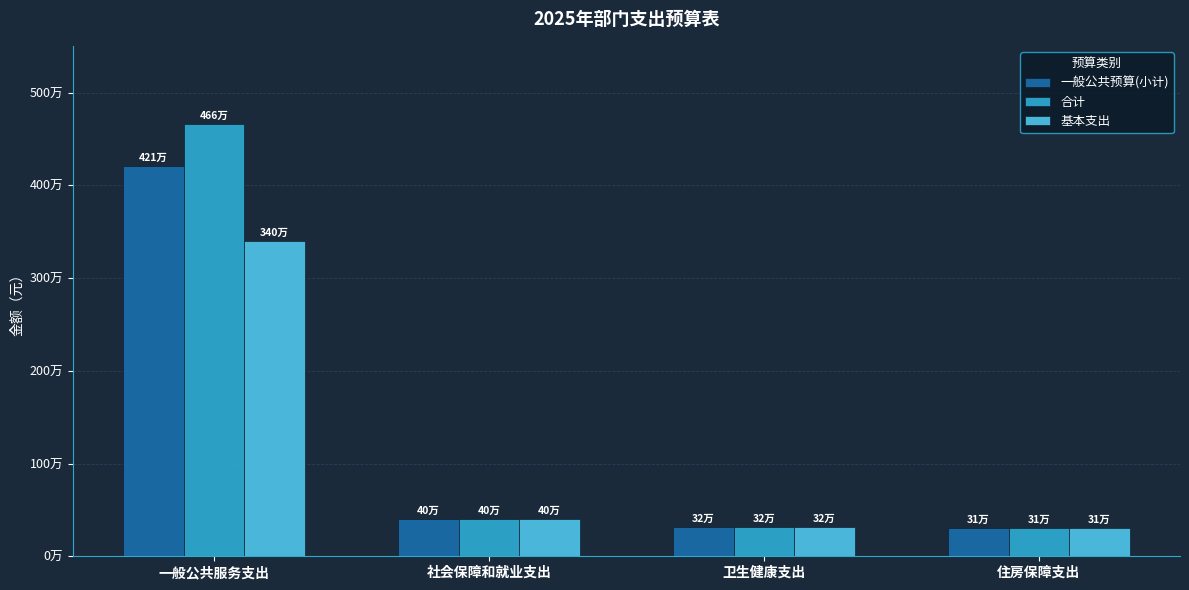

What are all the series names shown in the legend?

一般公共预算(小计), 合计, 基本支出